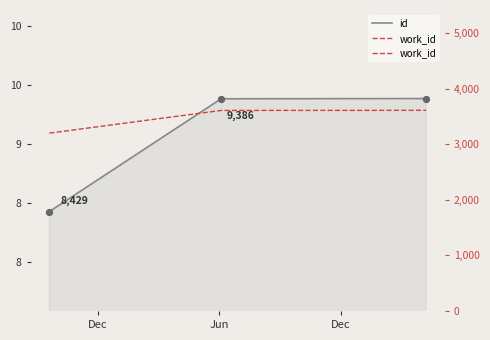

Is the value of id at Dec greater than the value of work_id at Dec?

Yes